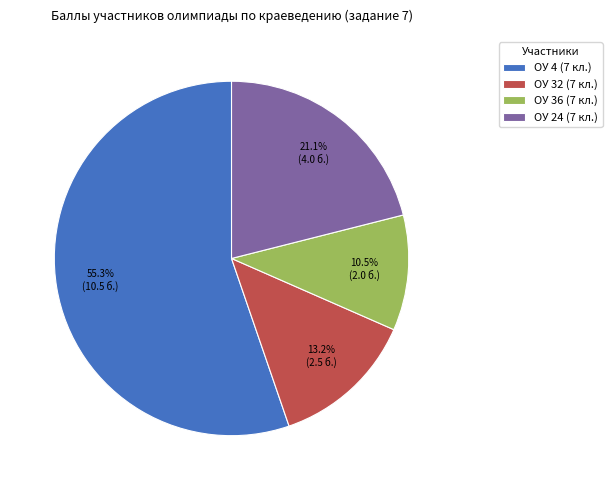

What is the smallest slice in the pie chart?

ОУ 36 (7 кл.)